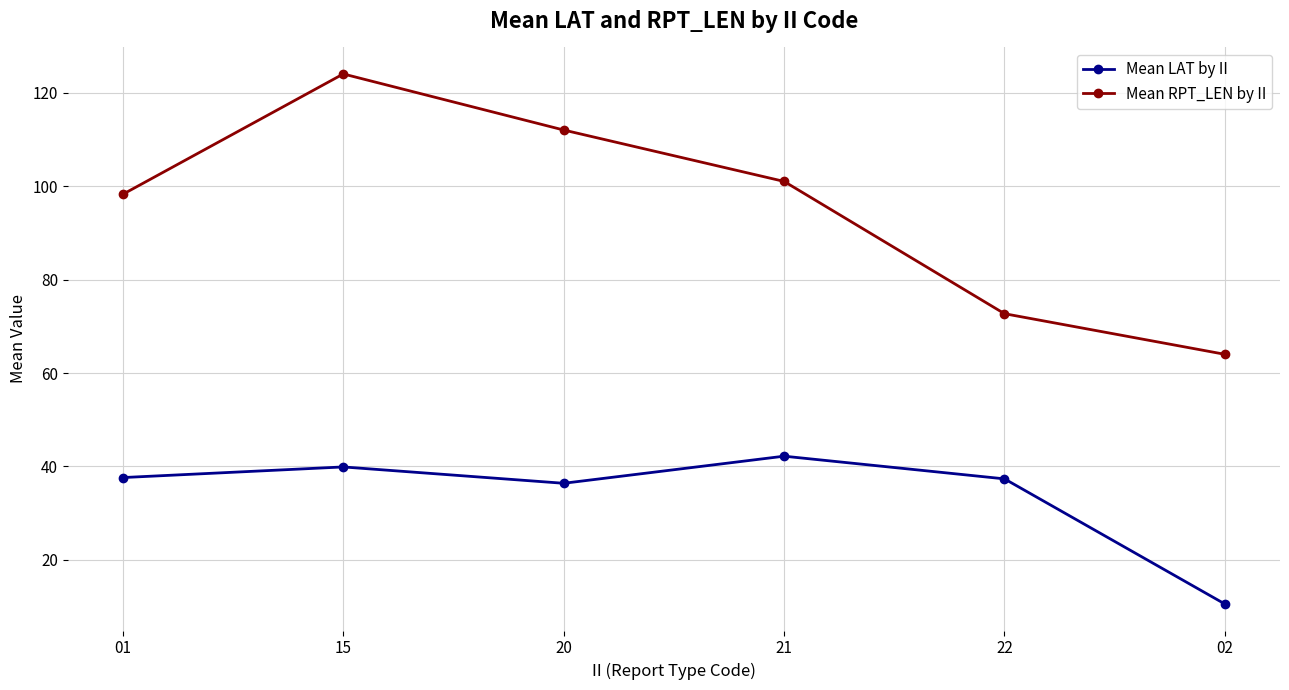

True or false: Mean RPT_LEN by II and Mean LAT by II cross at least once.

False